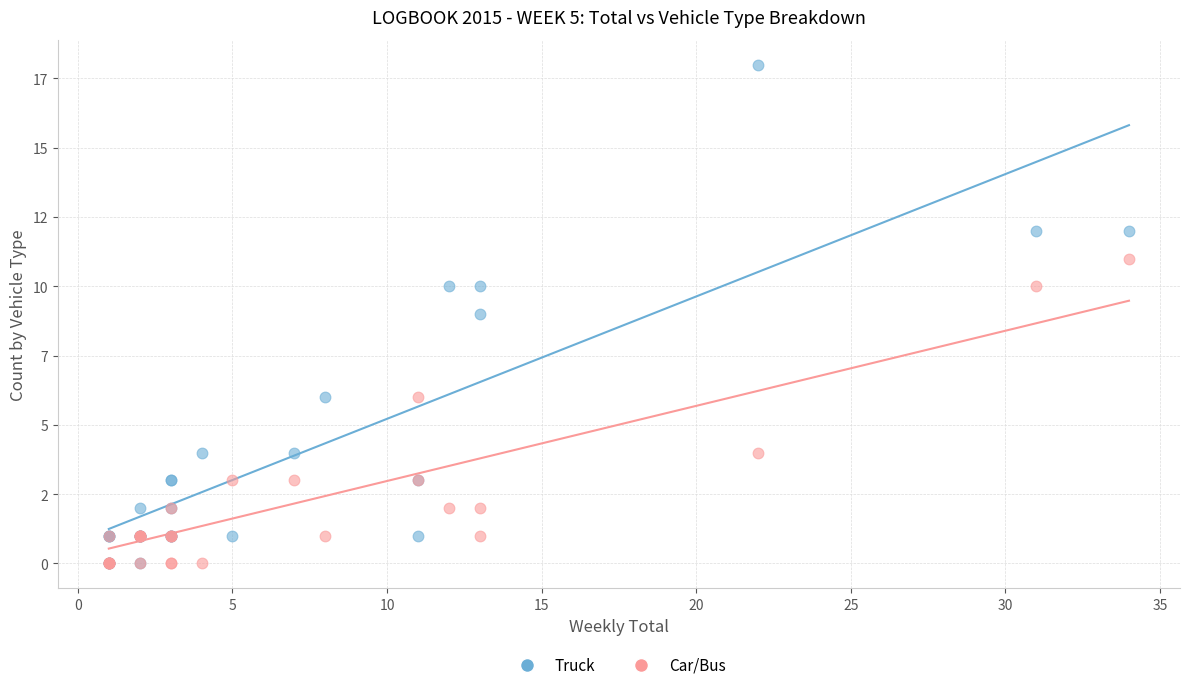

What are all the series names shown in the legend?

Truck, Car/Bus